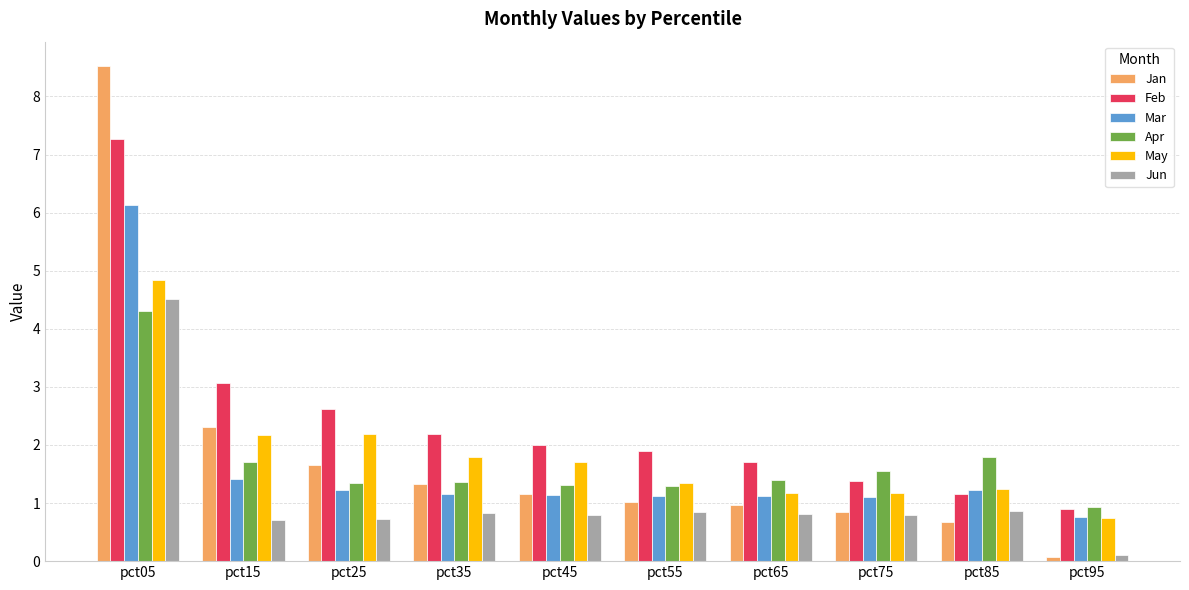

What is the value of the Feb bar at the 8th from the left?

1.4